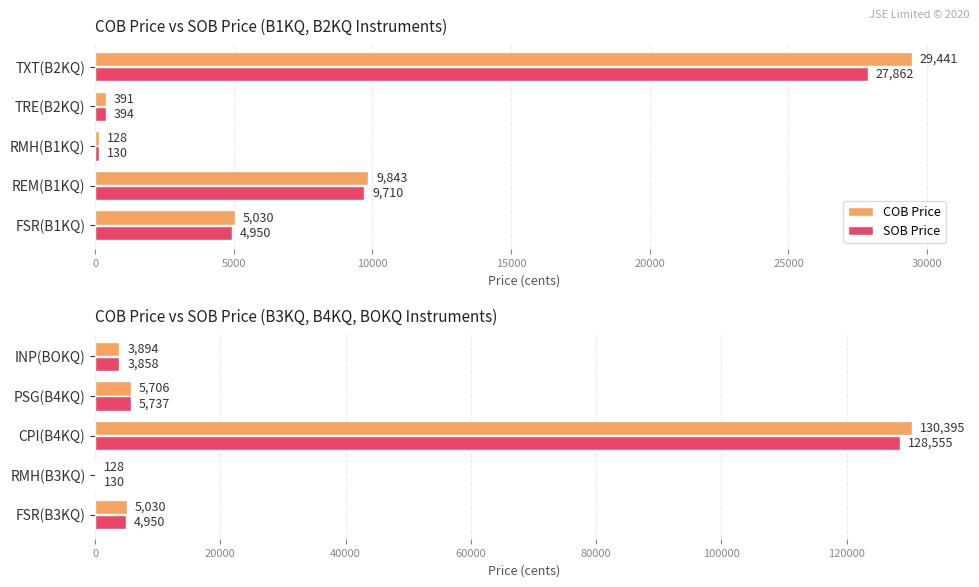

True or false: SOB Price has a value of 2770 at FSR(B3KQ).

False